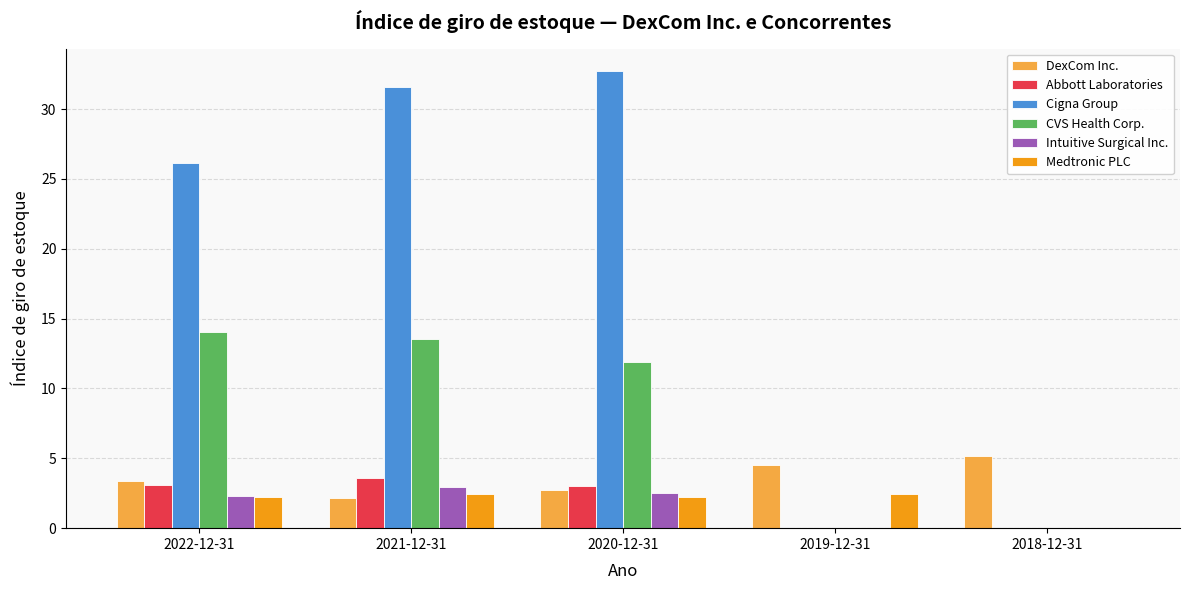

Which series has the largest total across all categories?

Cigna Group